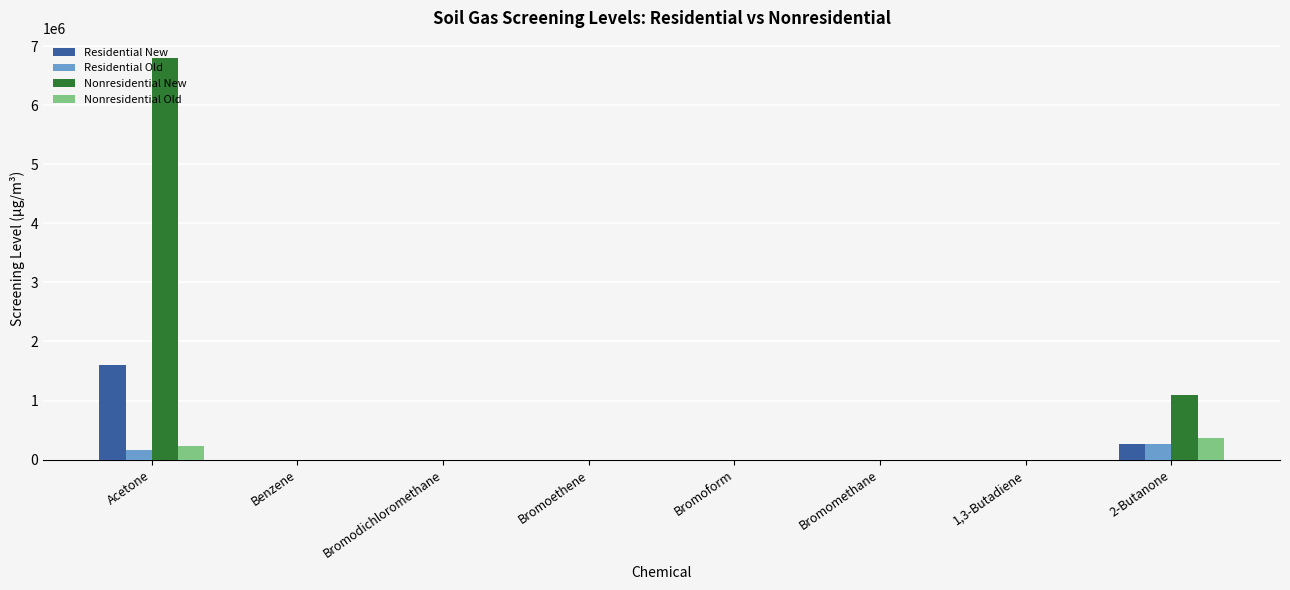

Between Bromoethene and 2-Butanone, which series saw the biggest shift?

Nonresidential New